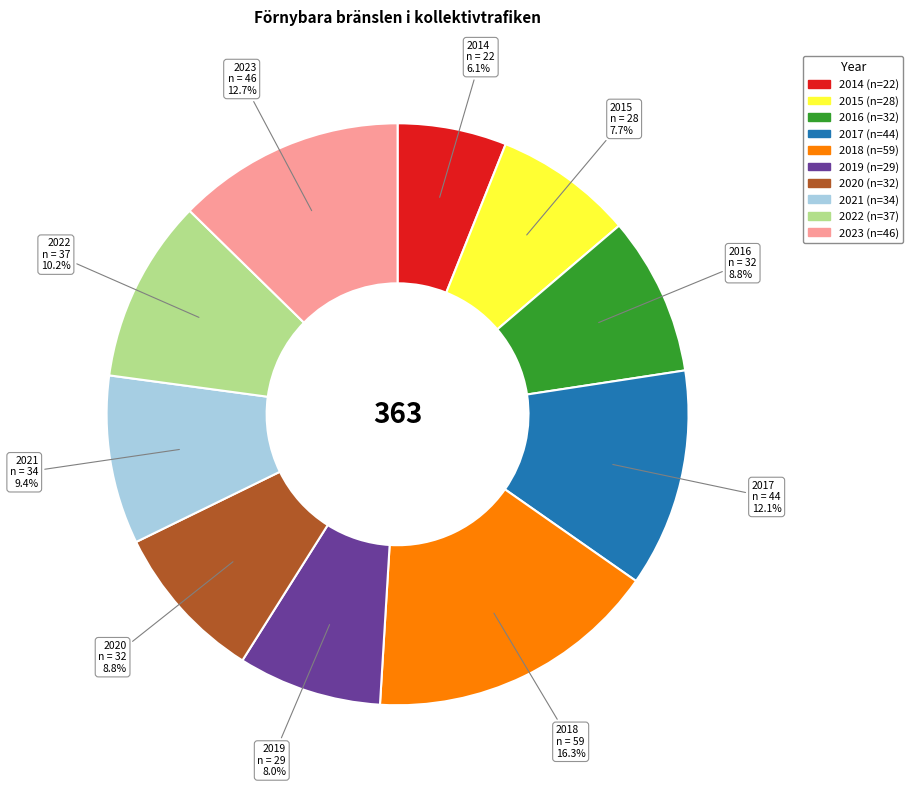

What is the largest slice in the pie chart?

2018